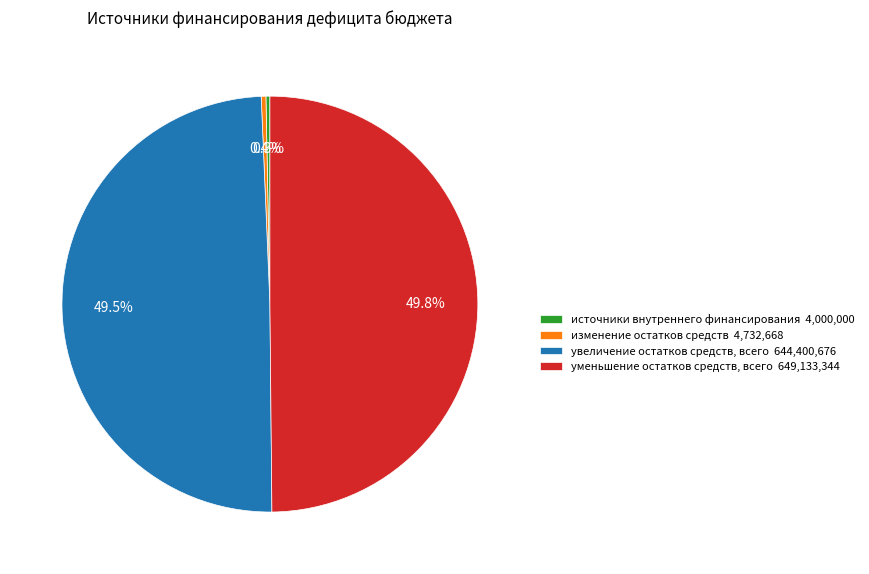

The увеличение остатков средств, всего slice represents 61% of the pie. True or false?

False